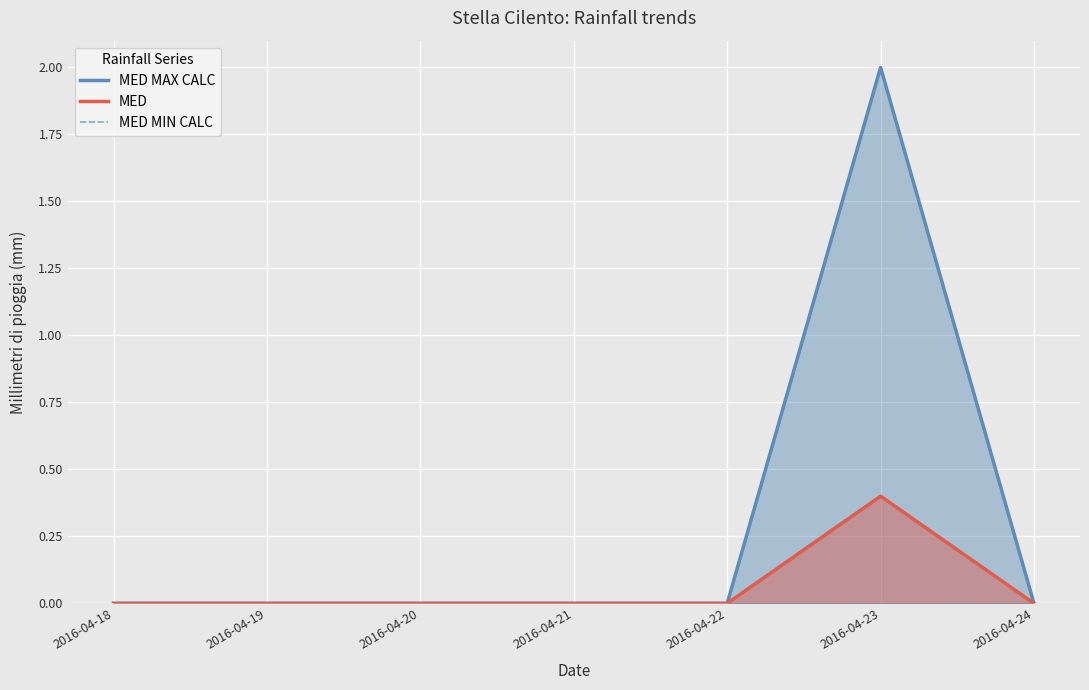

Count the number of categories in the chart.

7